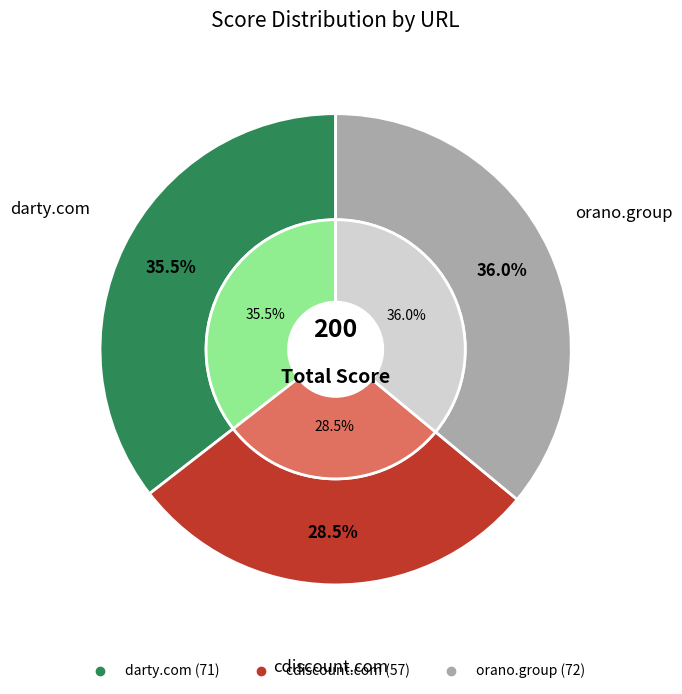

True or false: cdiscount.com accounts for 28% of the total.

True